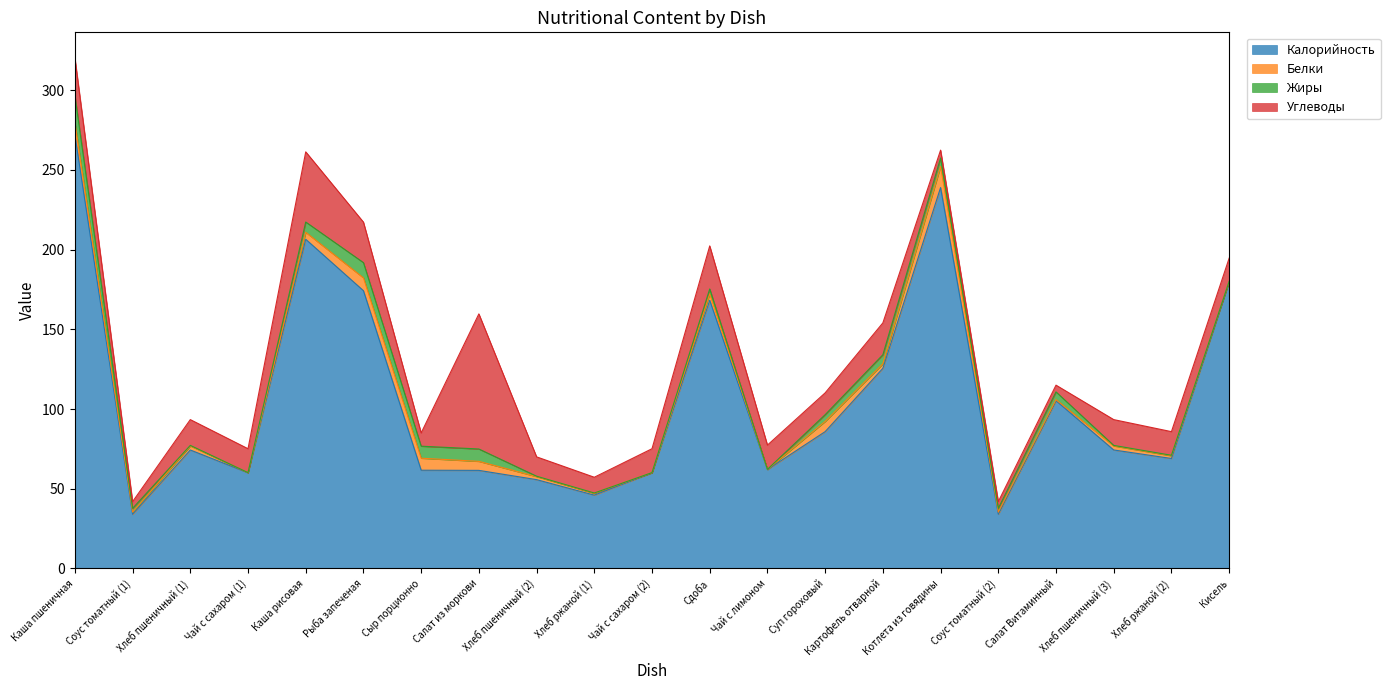

Count the number of data series in this chart.

4